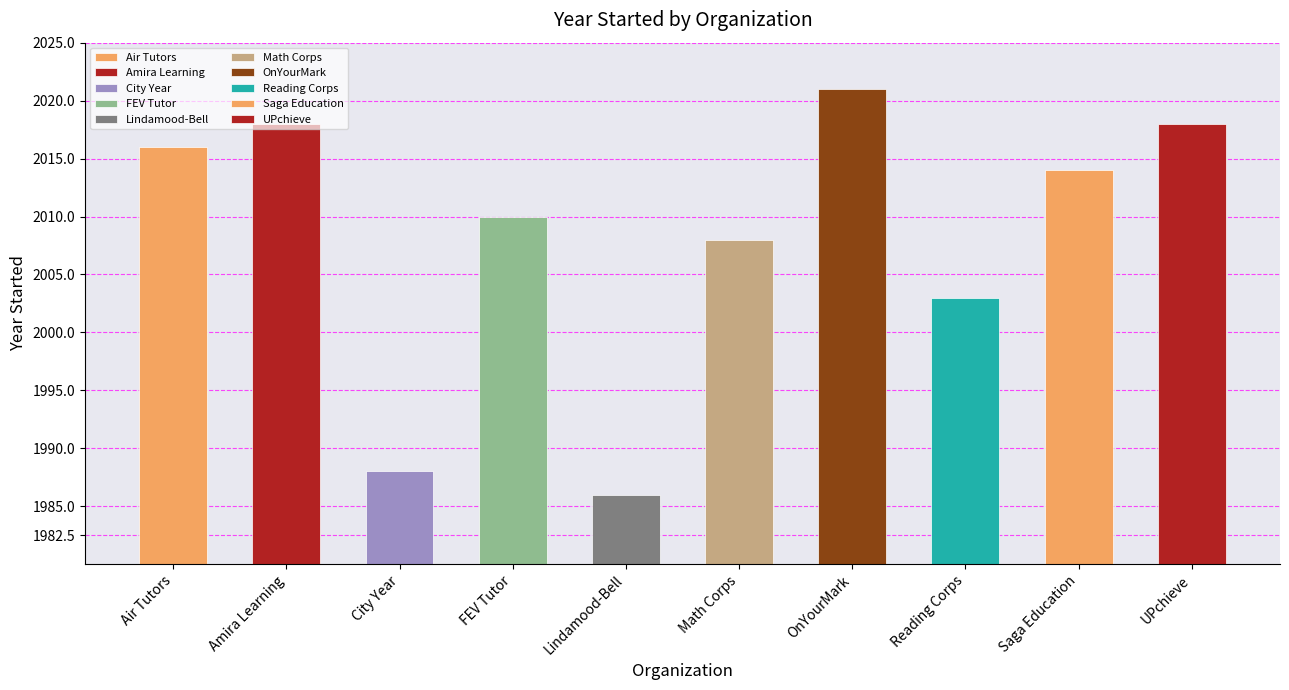

What is the greatest value displayed?

2021